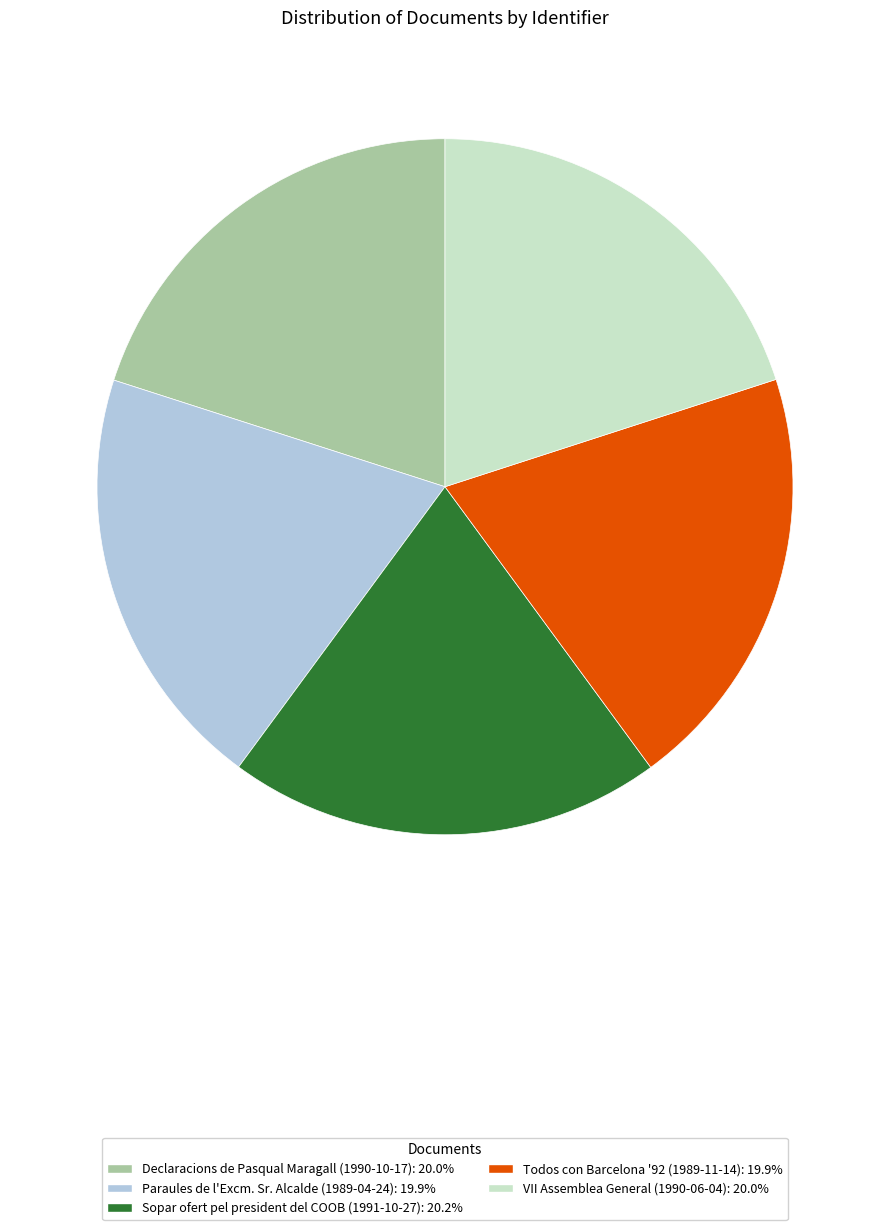

How many segments does this pie chart have?

5